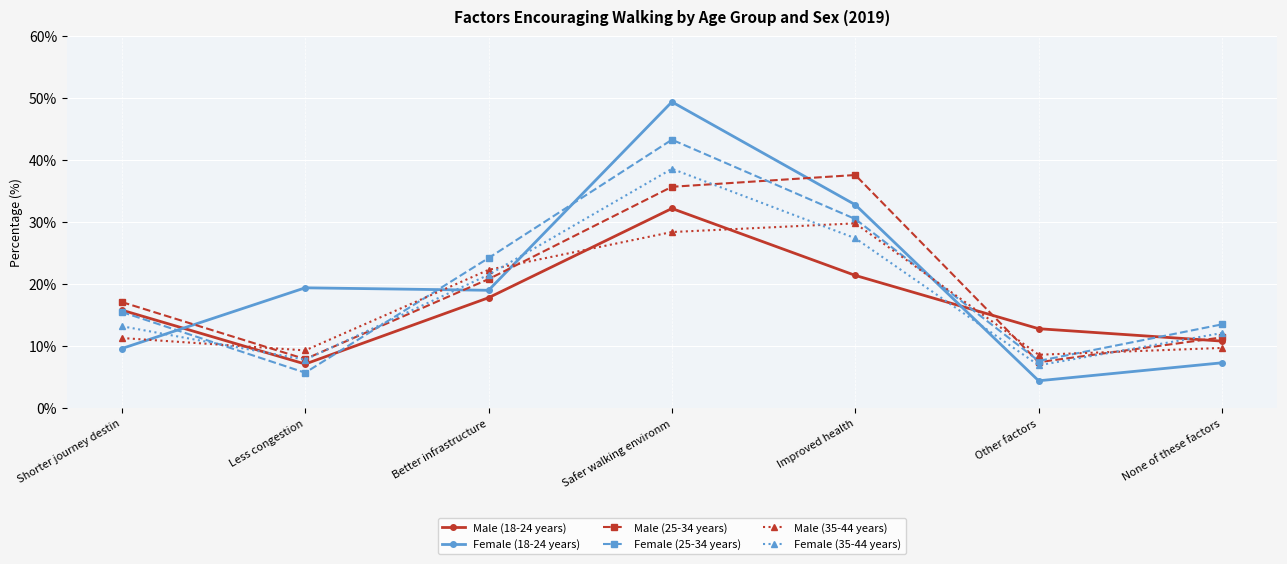

What is the sum of the Male (18-24 years) values at Better infrastructure and None of these factors?

28.6